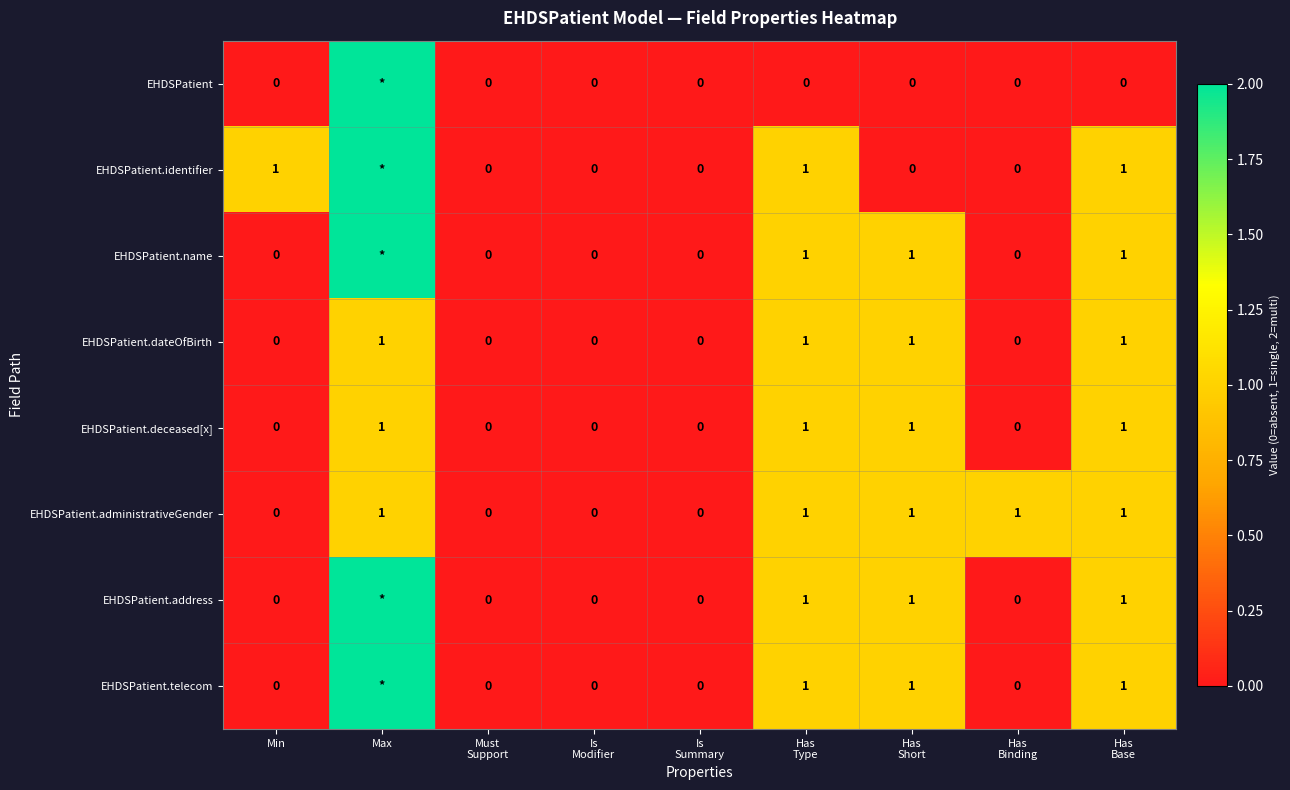

How many values in EHDSPatient.name are above zero?

4